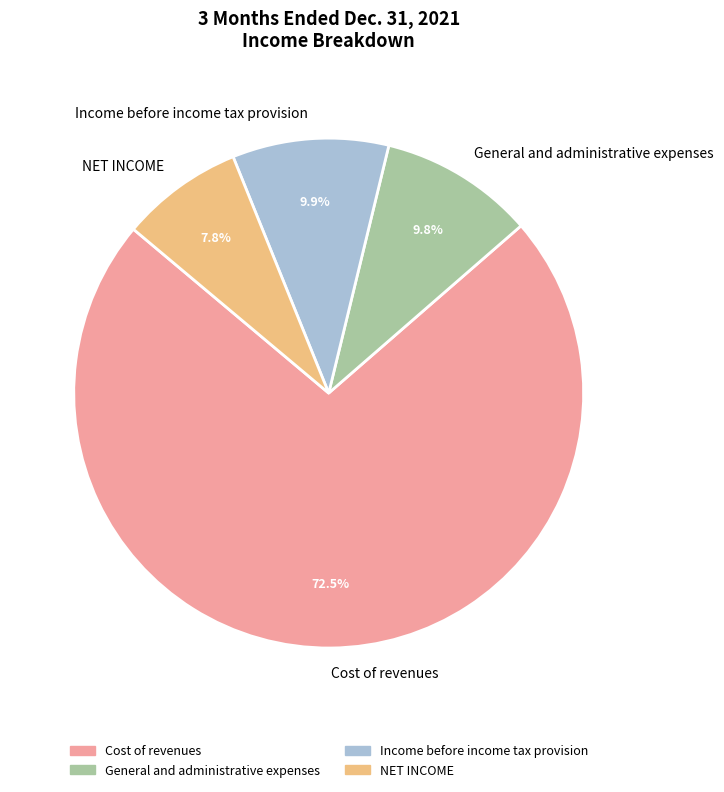

Is there any slice that represents more than half of the pie?

Yes